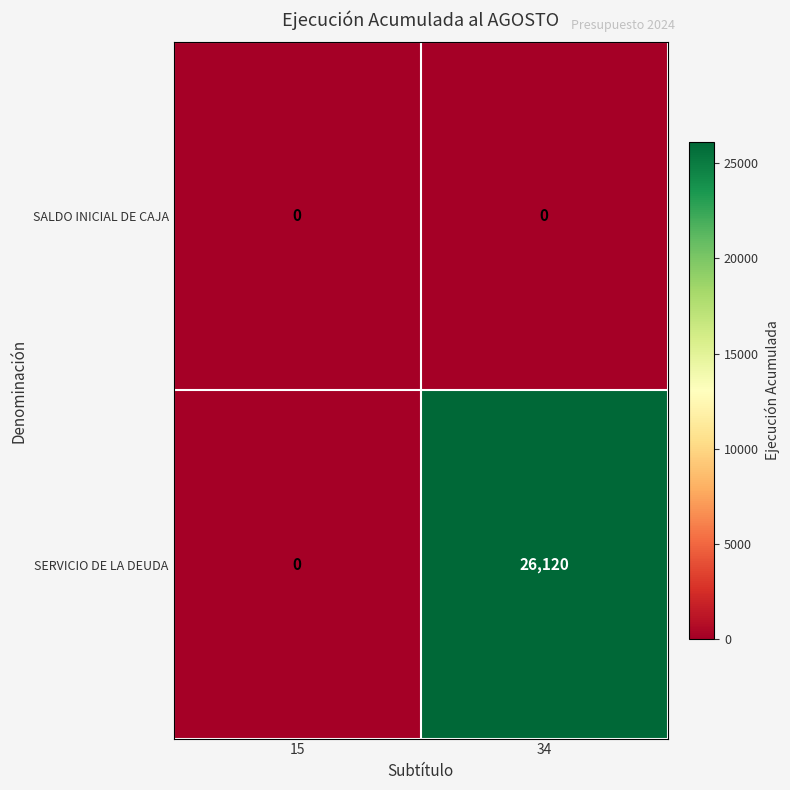

What is the sum of the SERVICIO DE LA DEUDA values at 15 and 34?

26120